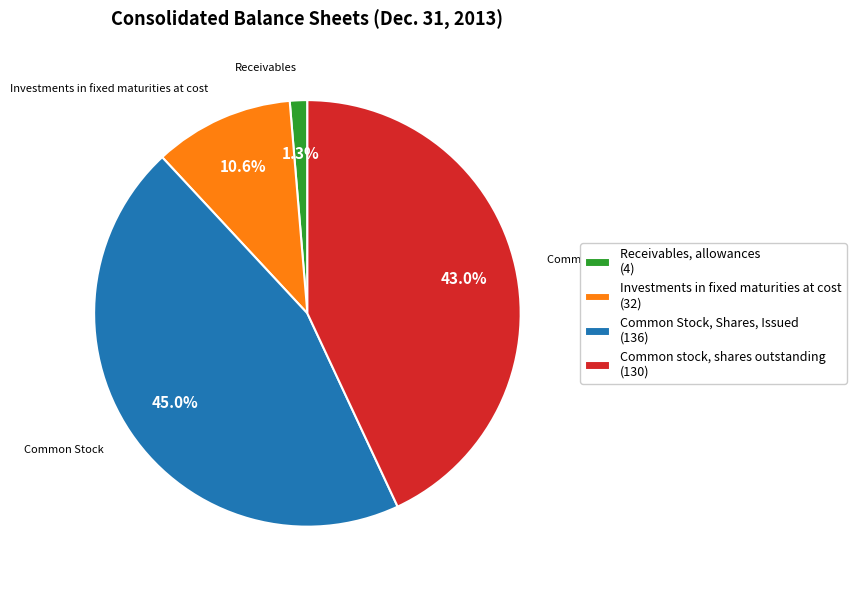

Count the number of slices in the pie.

4